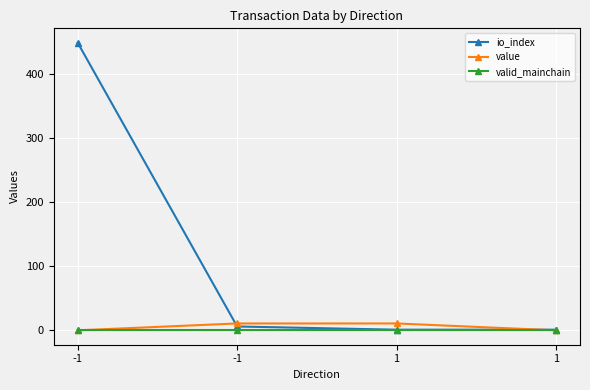

At which label does io_index first exceed 6?

-1